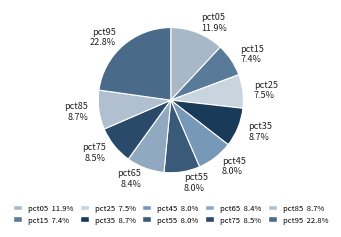

What percentage is NOT represented by pct05?

88.1%